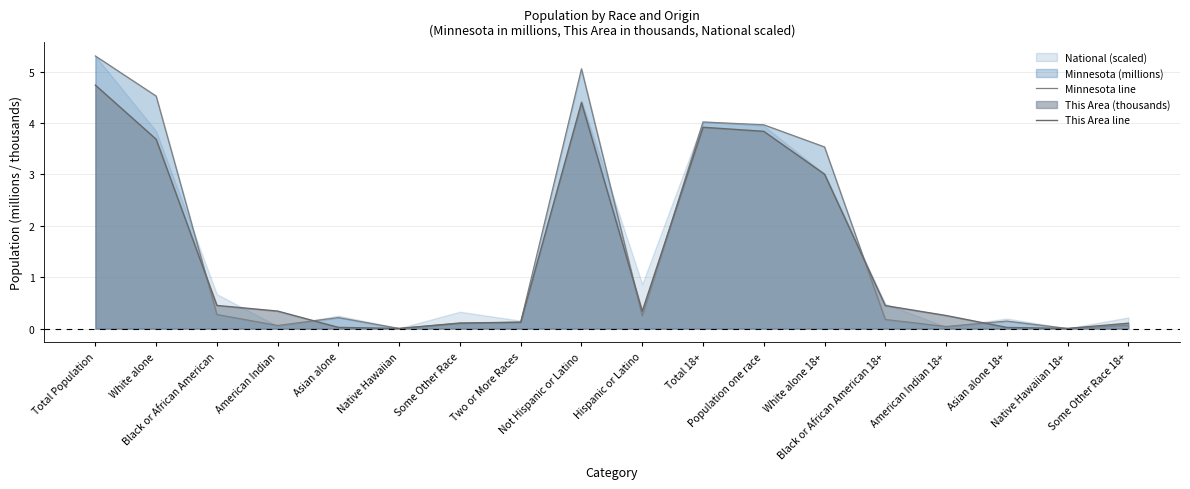

True or false: This Area line and Minnesota line intersect in this chart.

True